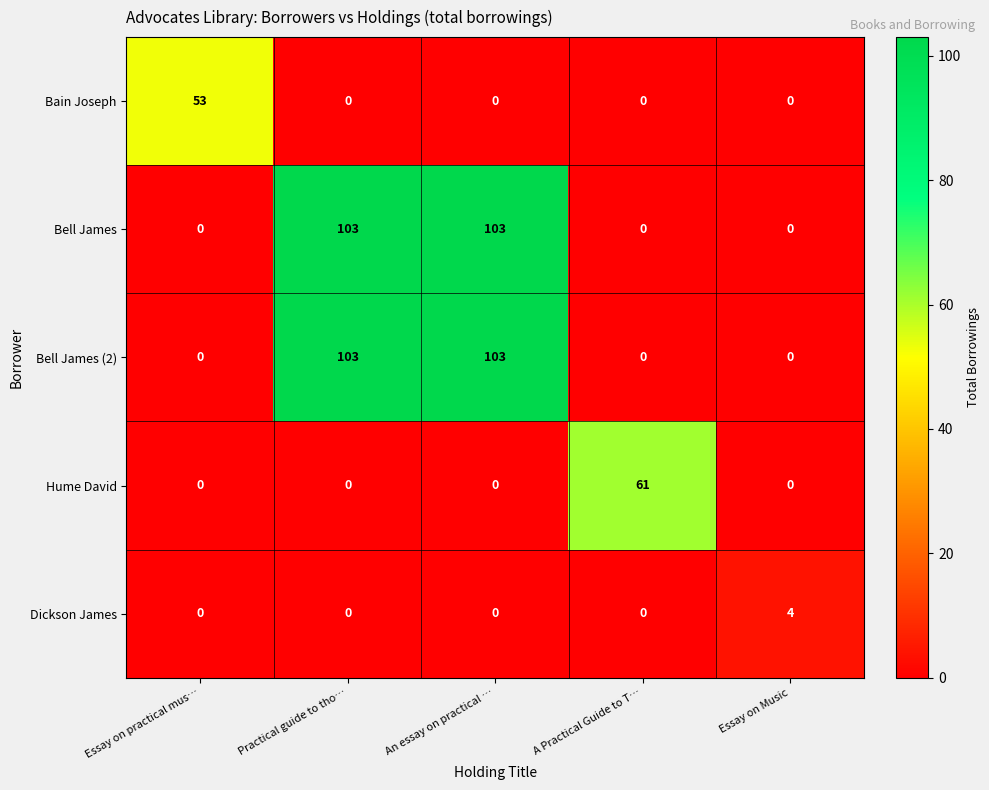

What is the total value across all series at Essay on practical mus…?

53